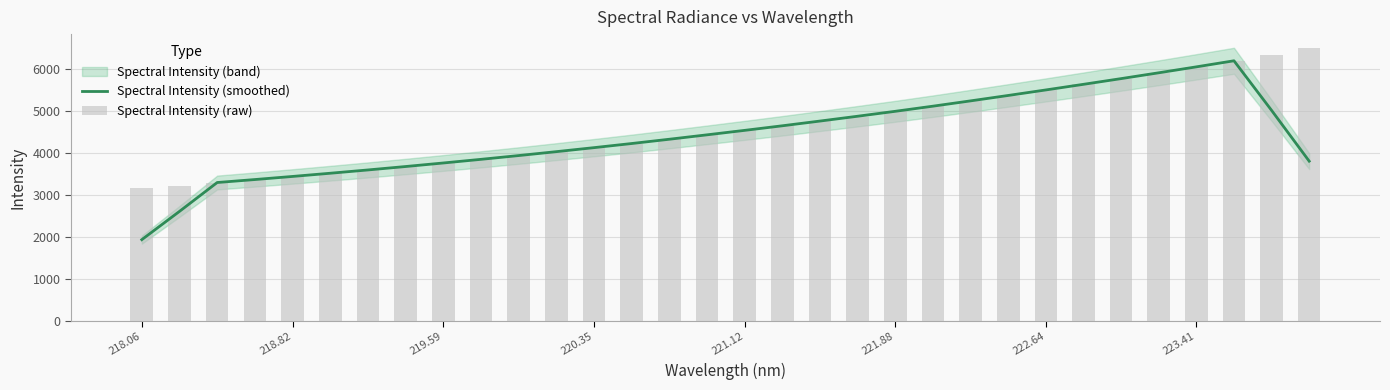

What is the value of the Spectral Intensity (smoothed) bar at the 13th from the left?

4120.2